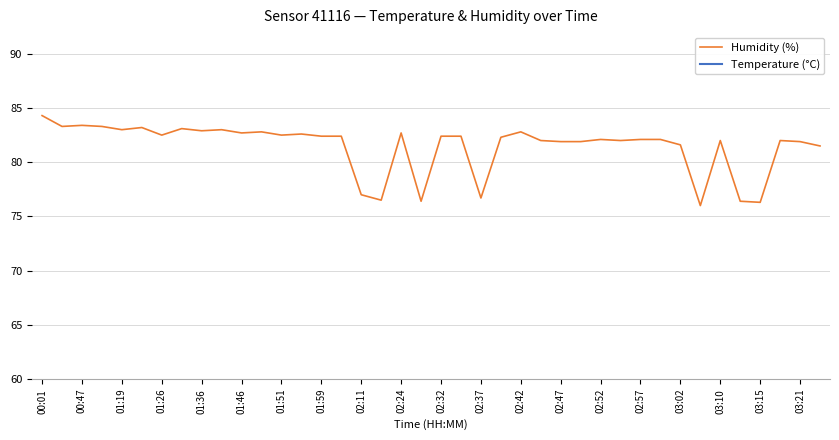

Where does the Humidity (%) series first go above 82?

00:01